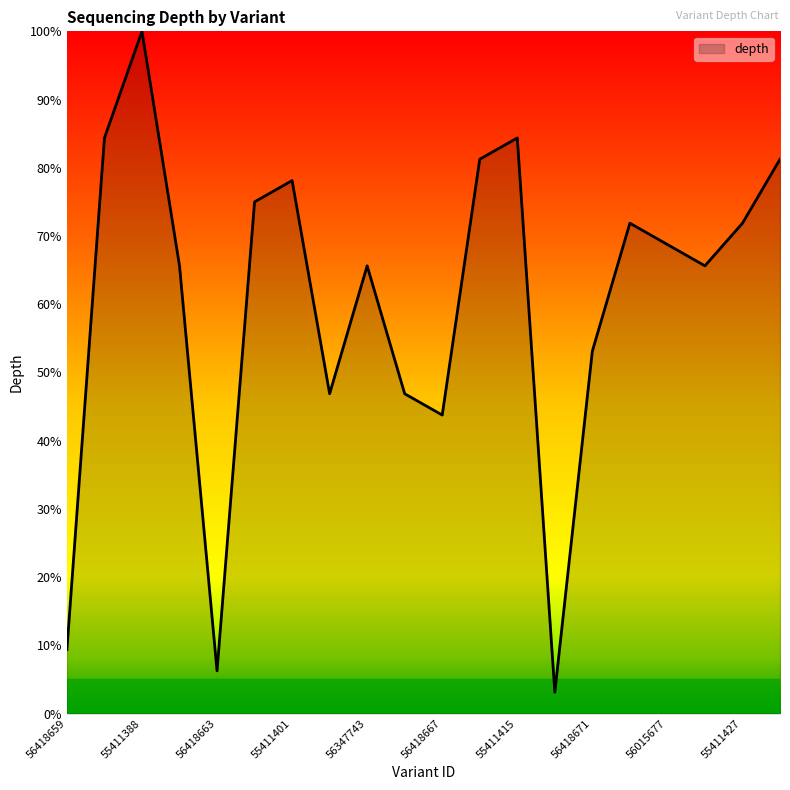

Does the chart display data point markers on the line(s)?

No